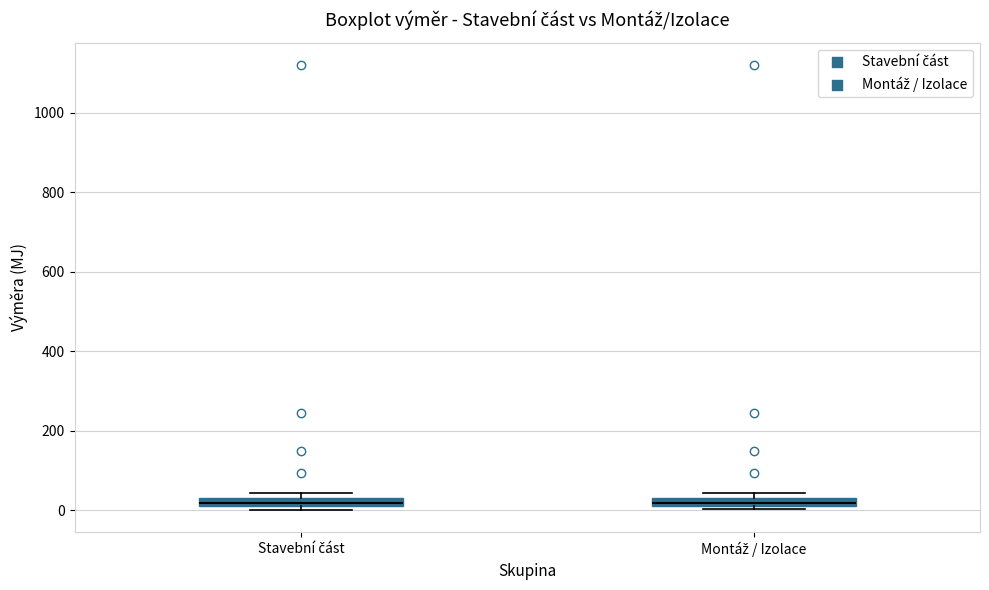

Where is the lower edge of the box for Stavební část on the y-axis? The values are not printed on the chart, so give them approximately, as read against the axis.

20